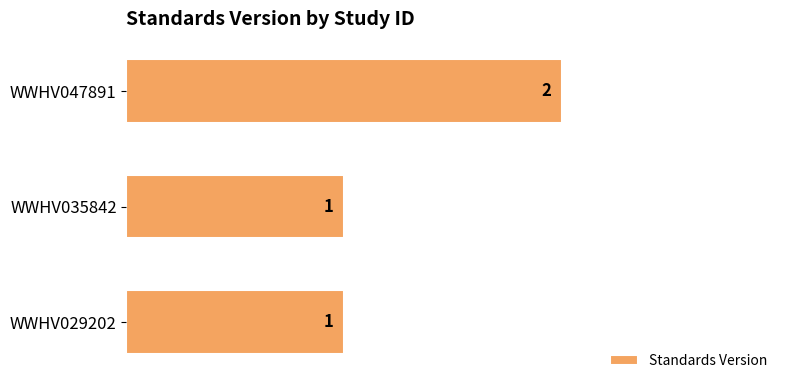

How many values exceed 1?

1